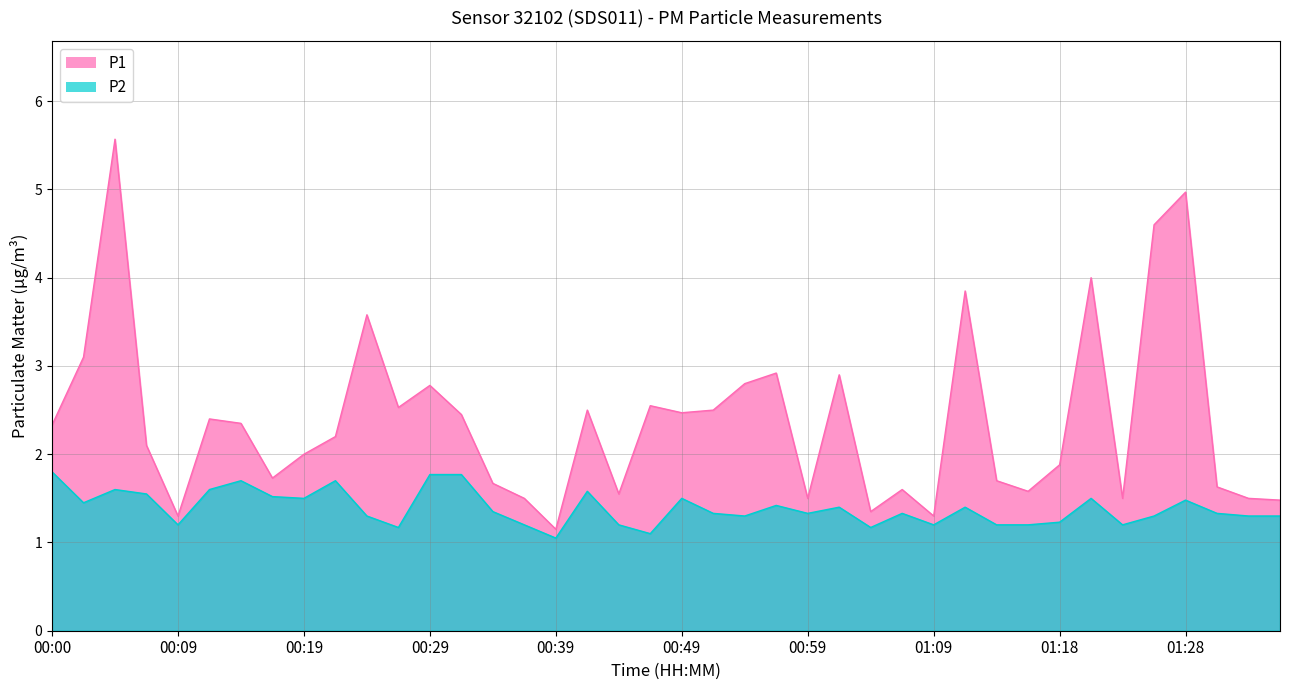

Read the P1 value at 00:32.

2.5